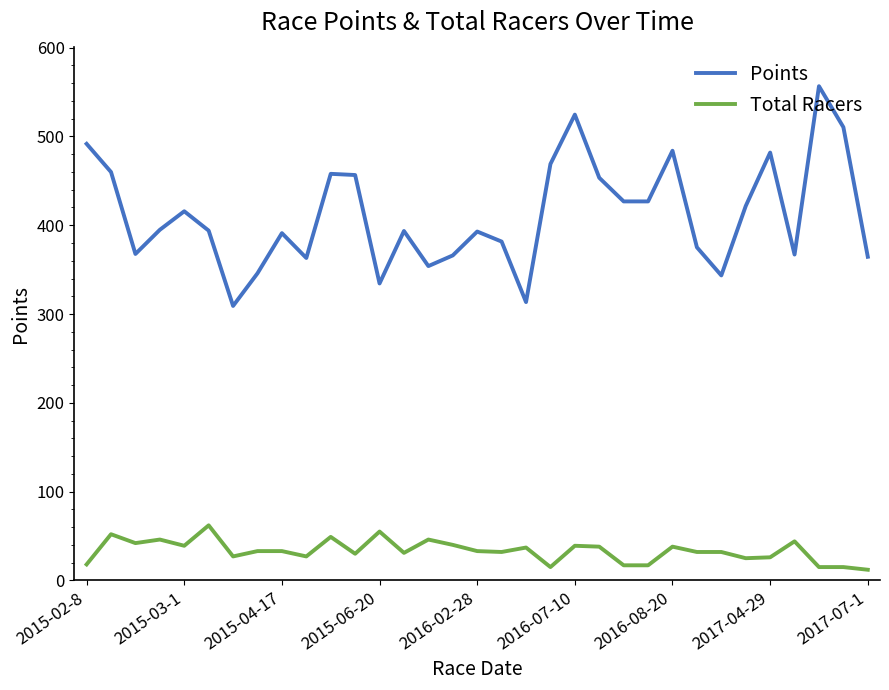

What is the difference between the maximum and minimum values in the Points series?

247.5